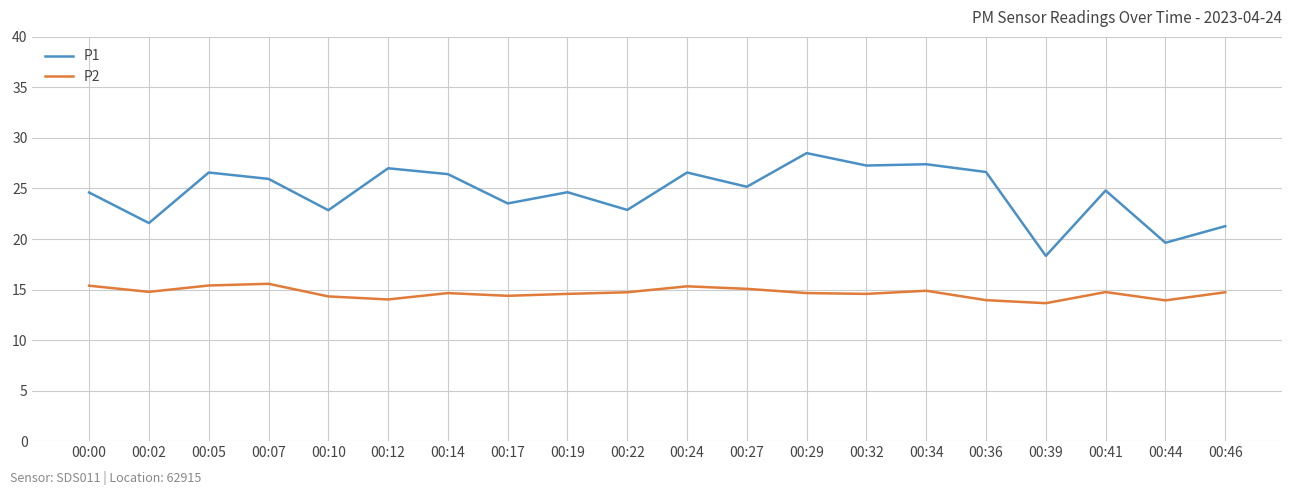

Rank the series at 00:24 from lowest to highest value.

P2, P1